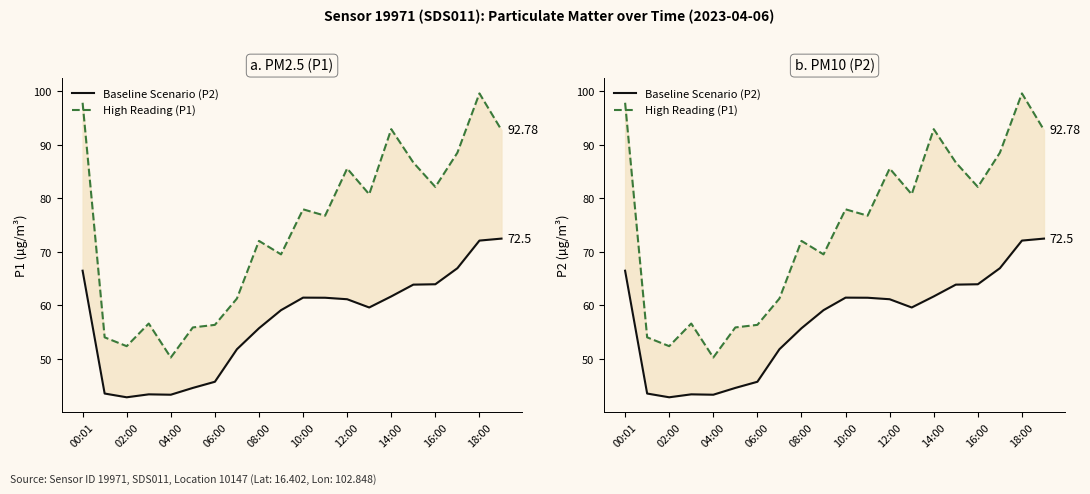

How many interior local valleys does the Baseline Scenario (P2) series have?

3